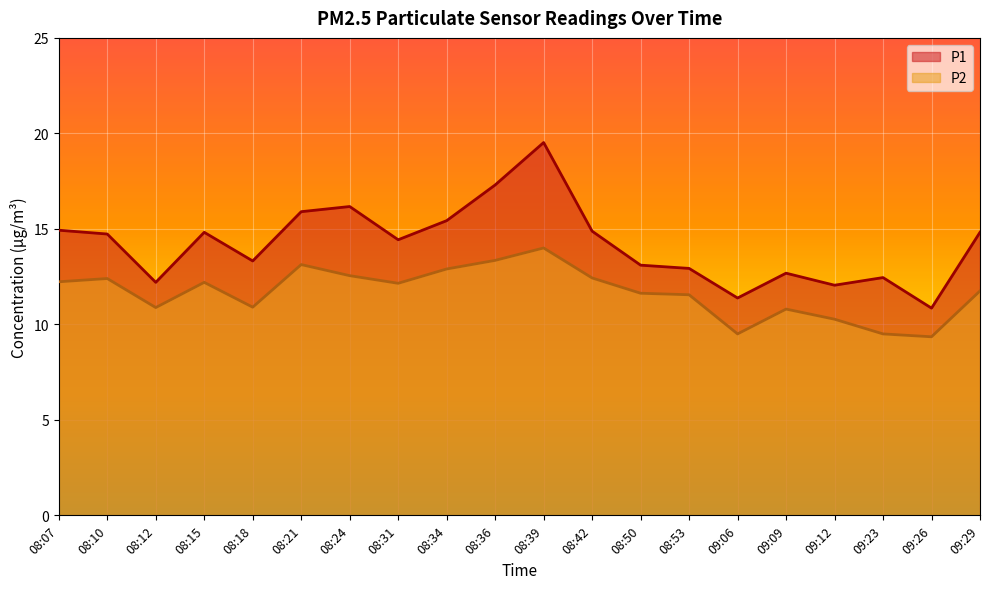

True or false: P2 and P1 intersect in this chart.

False